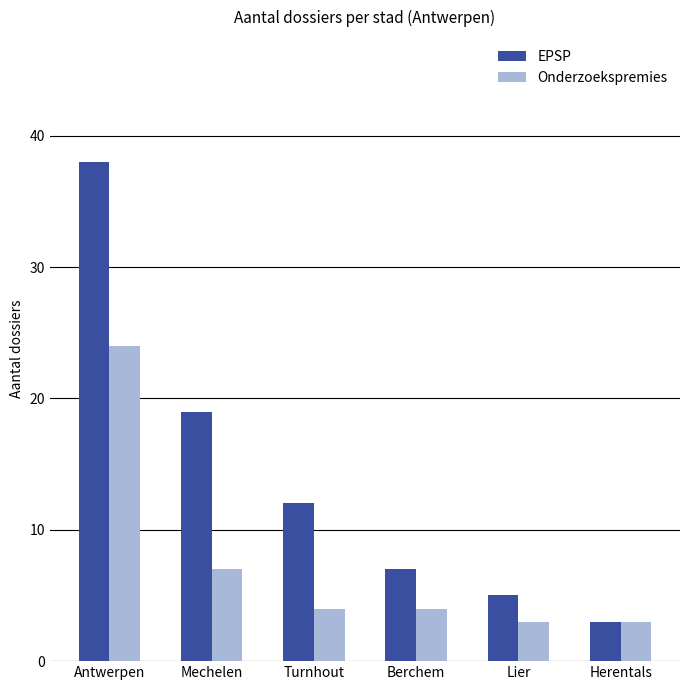

The EPSP series shows 1 at Herentals. True or false?

False